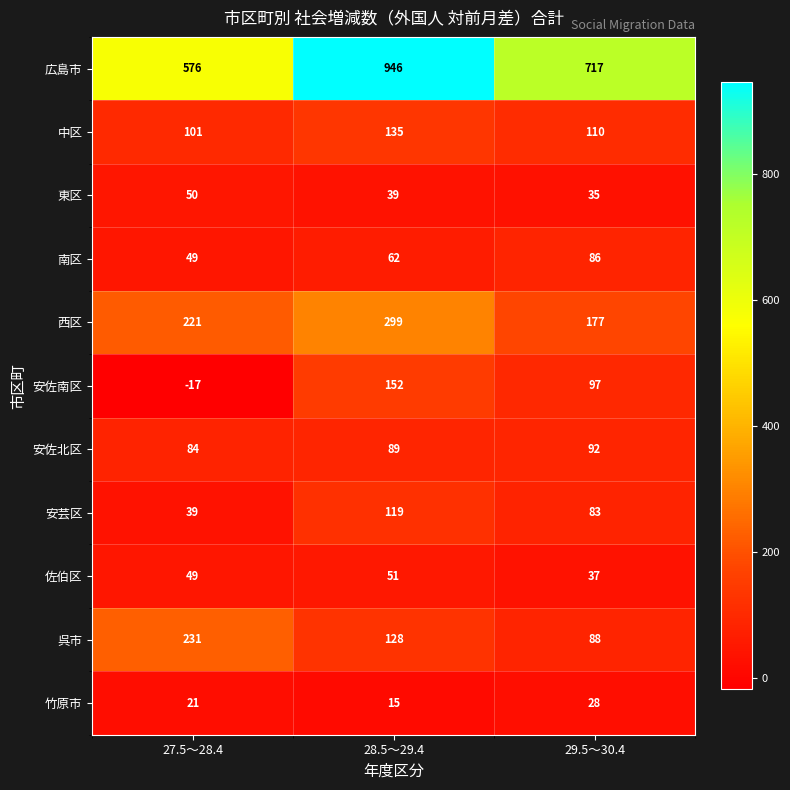

What is the minimum value shown in the chart?

-17